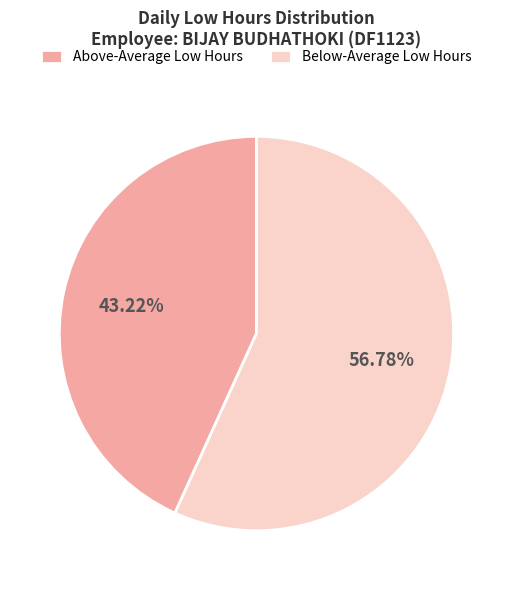

Combined, do Below-Average Low Hours and Above-Average Low Hours account for over 50%?

Yes